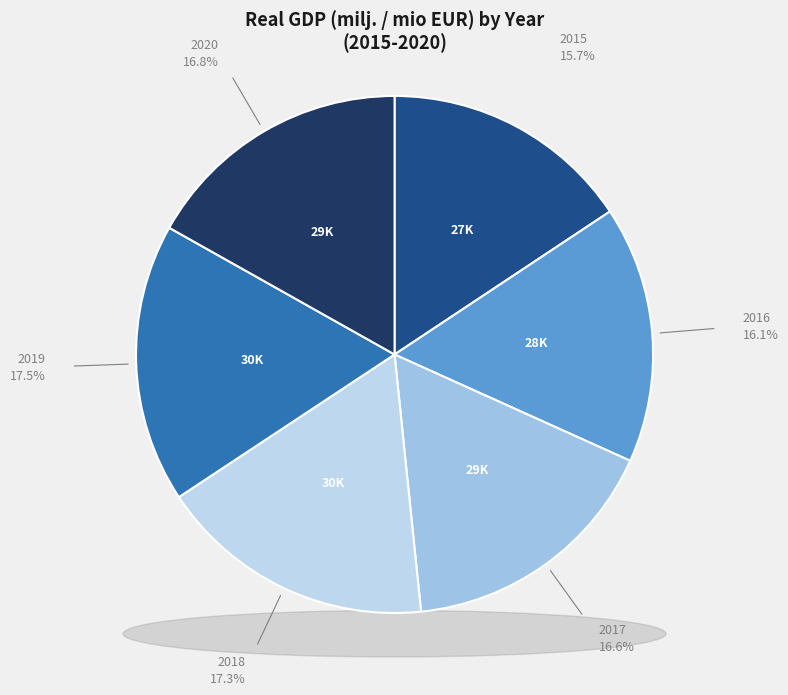

What is the change in value from 2018 to 2020?

-847.2